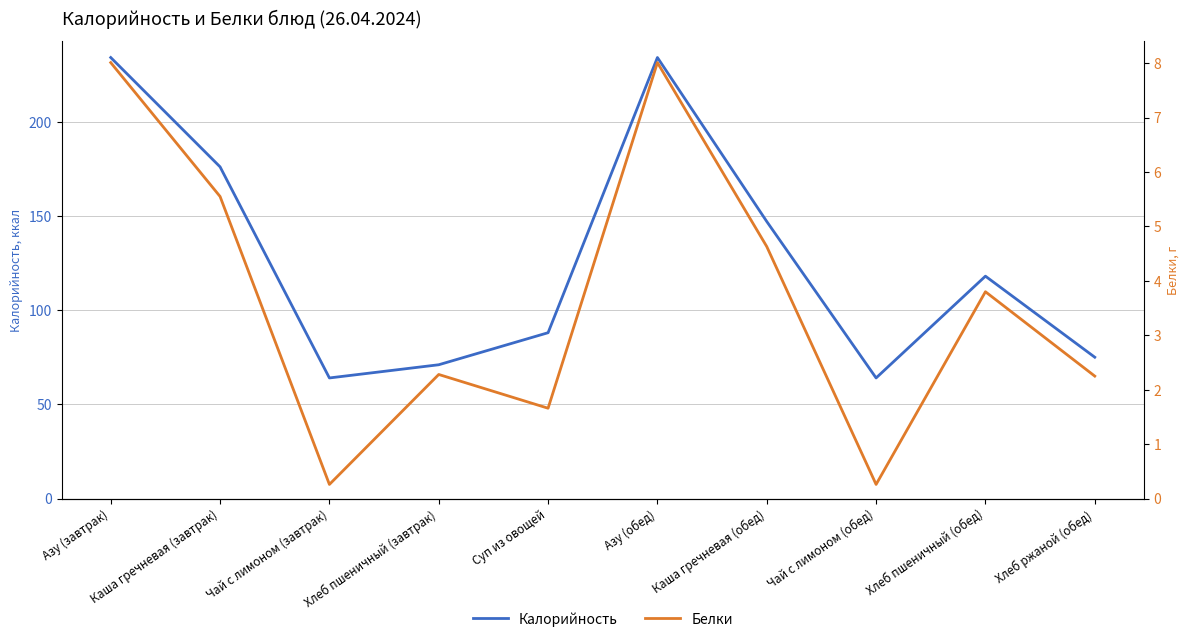

How many interior local valleys does the Калорийность series have?

2